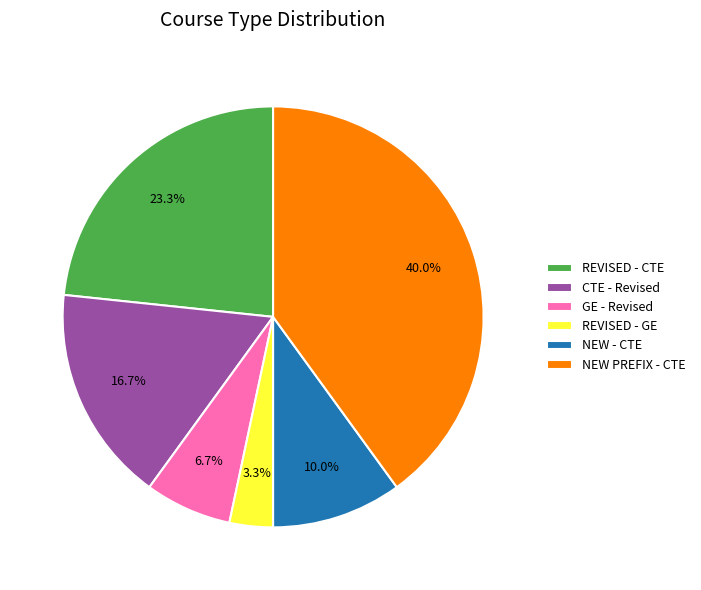

Is NEW PREFIX - CTE the majority of the pie?

No